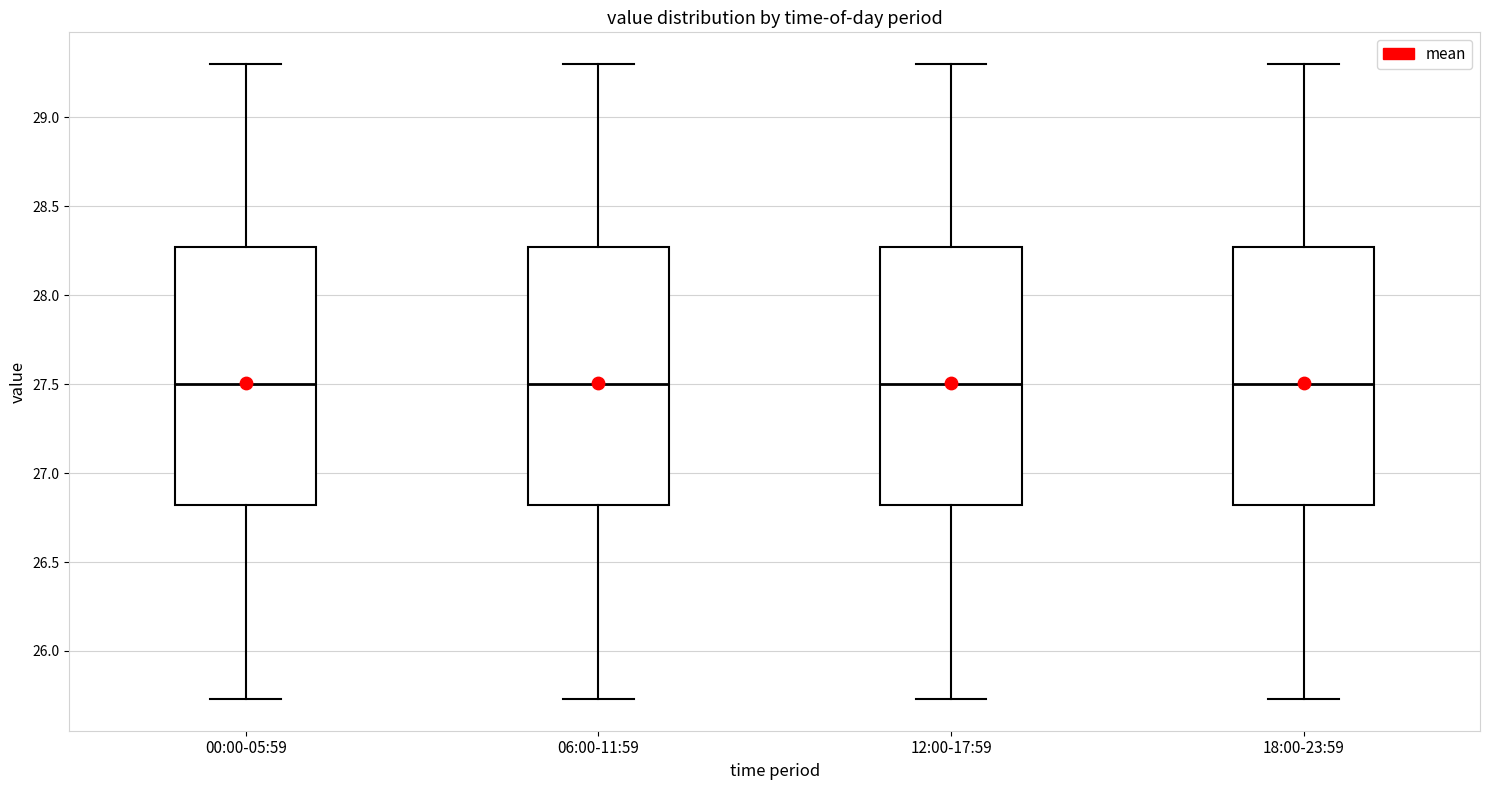

Where is the upper edge of the box for 06:00-11:59 on the y-axis? The values are not printed on the chart, so give them approximately, as read against the axis.

28.25